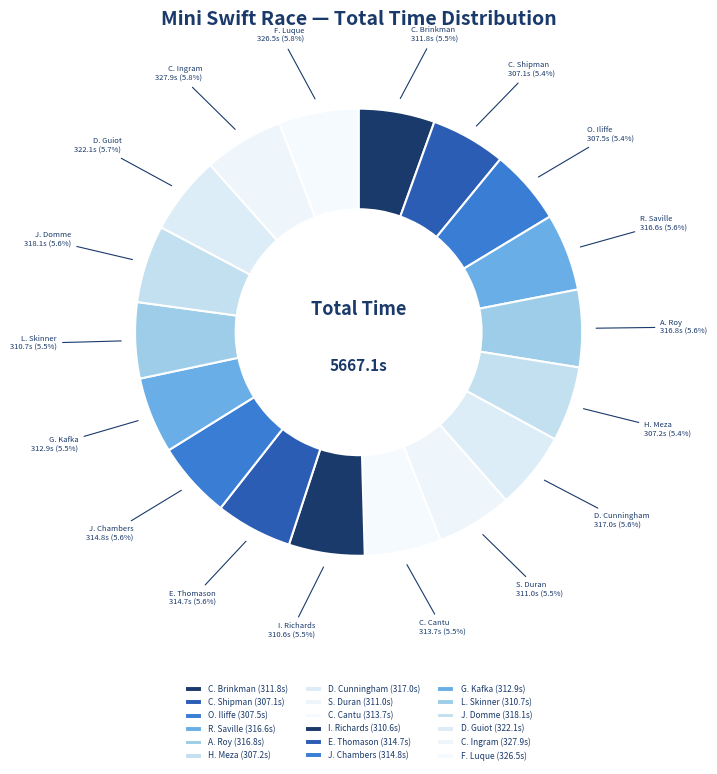

Does S. Duran account for over 50% of the chart?

No